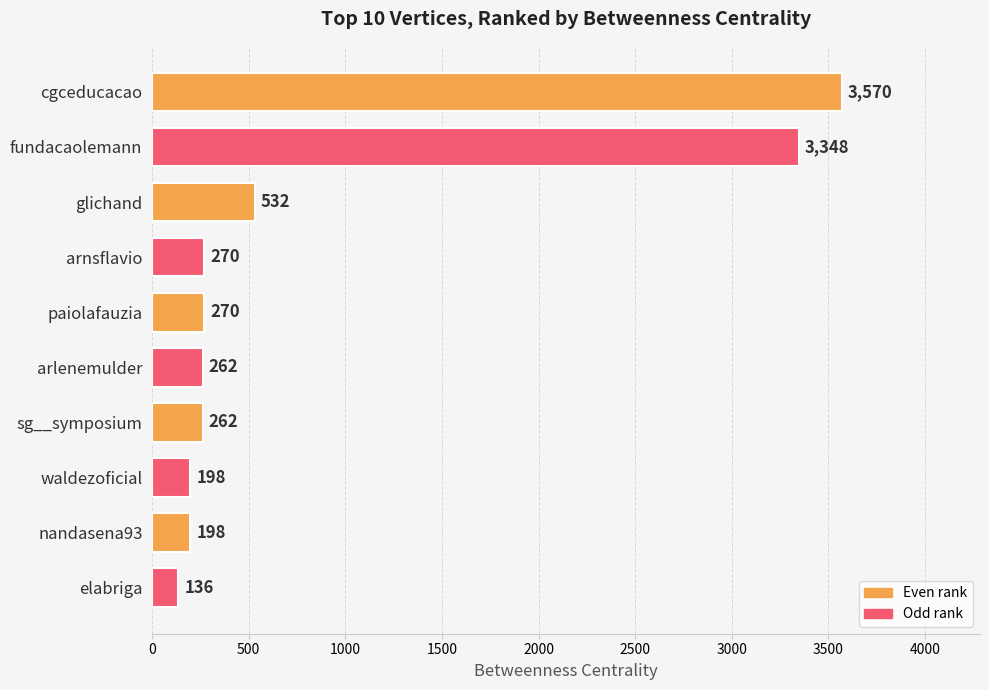

Reading bottom to top, list all the values displayed in this chart.

elabriga=136	nandasena93=198	waldezoficial=198	sg__symposium=262	arlenemulder=262	paiolafauzia=270	arnsflavio=270	glichand=532	fundacaolemann=3348	cgceducacao=3570